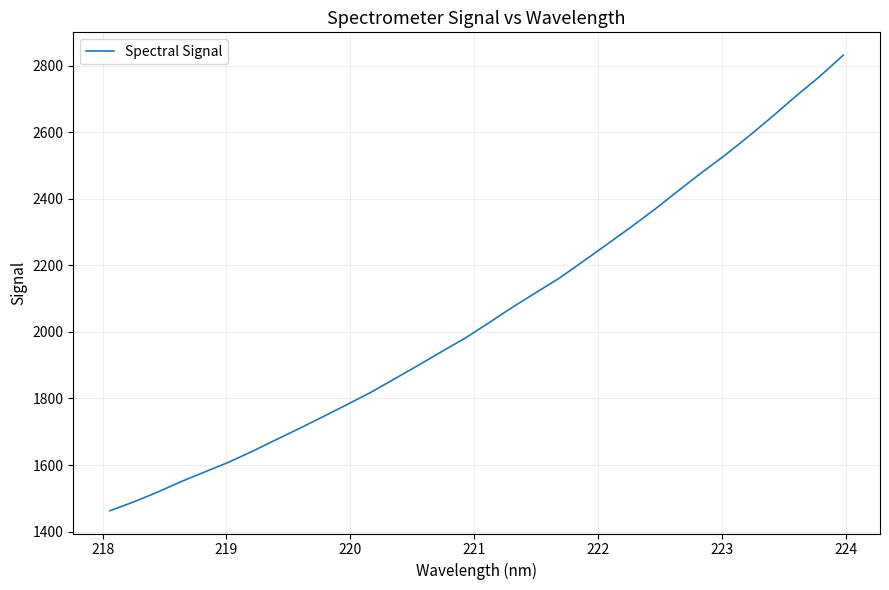

True or false: the data has more than 1 interior local peaks.

False